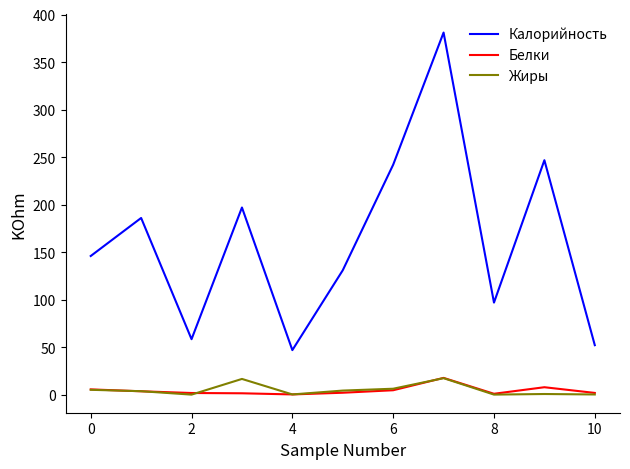

Which series has the widest spread of values?

Калорийность